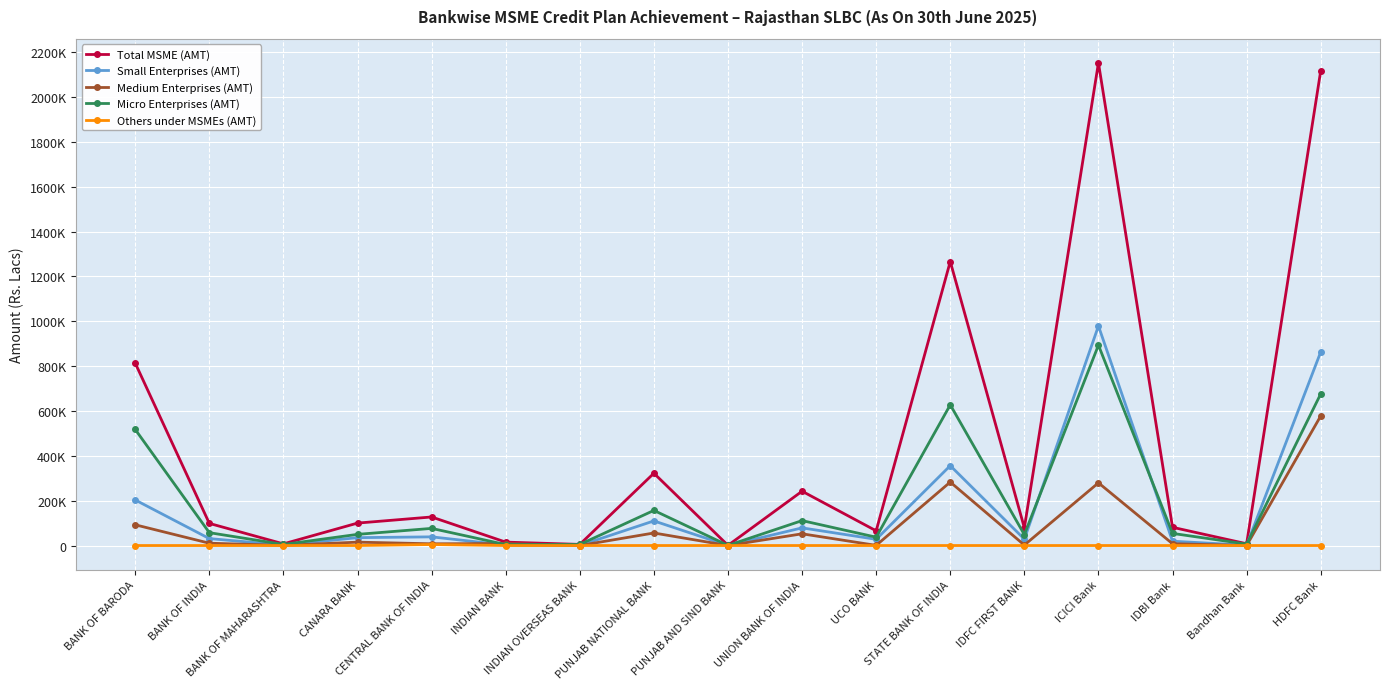

True or false: Total MSME (AMT) and Small Enterprises (AMT) intersect in this chart.

False